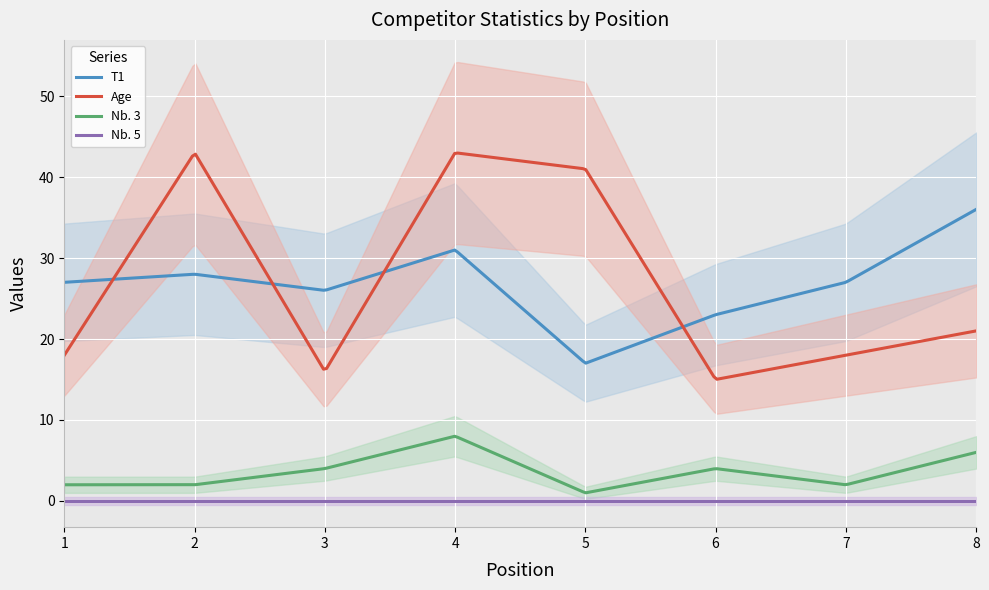

At which category does Age reach its first local valley?

3